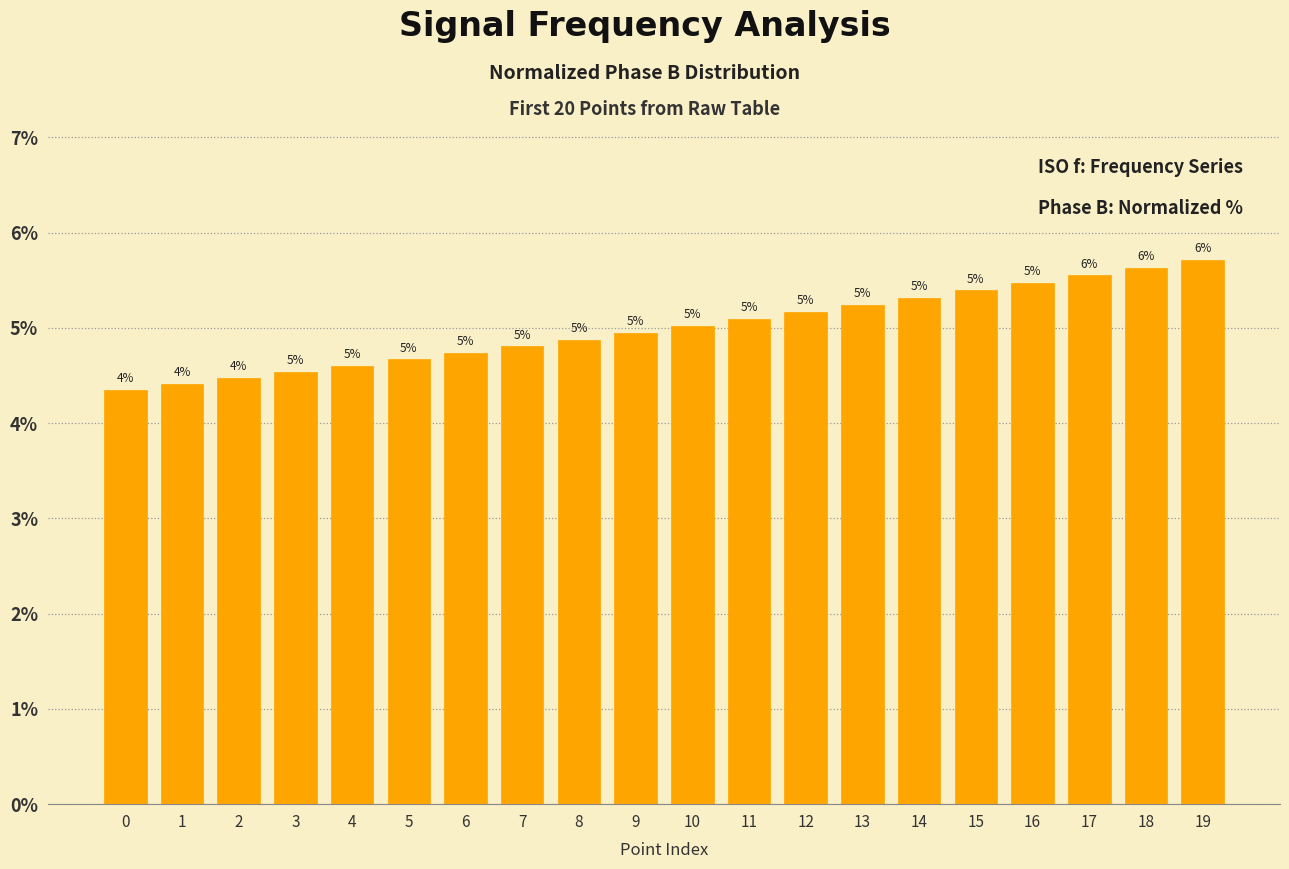

Where does the data first go above 5?

10